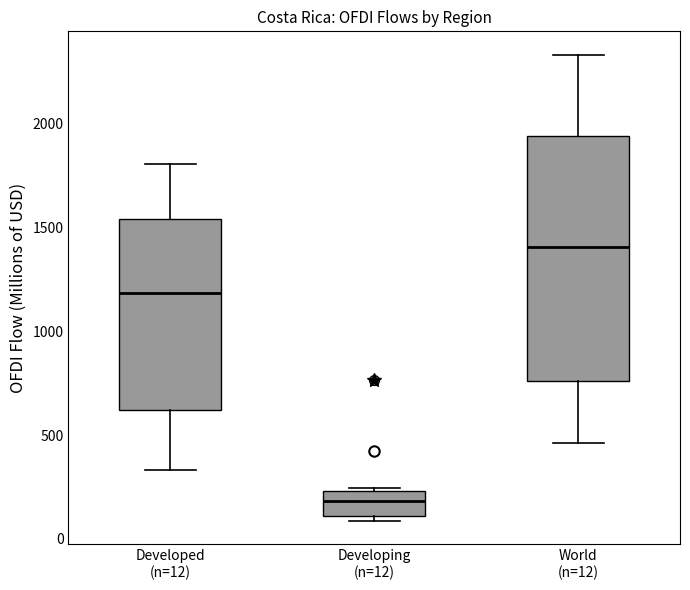

Where does the median line of the box for World (n=12) sit on the y-axis? The values are not printed on the chart, so give them approximately, as read against the axis.

1400